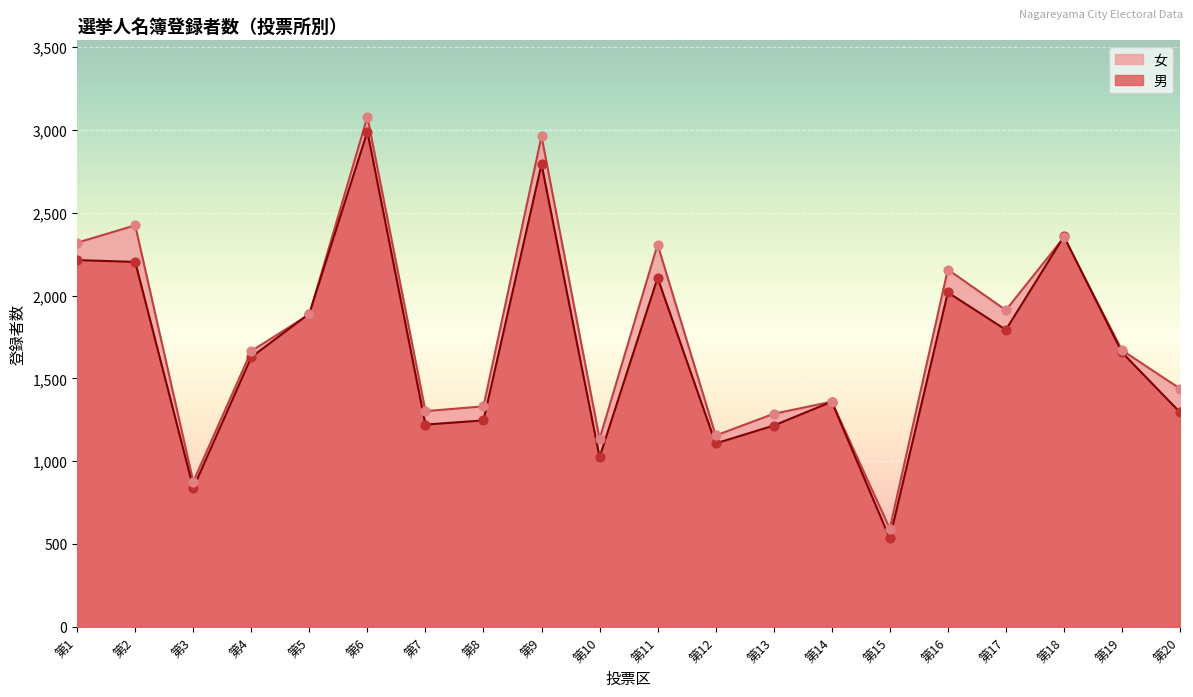

Which series contains the highest Y value?

女